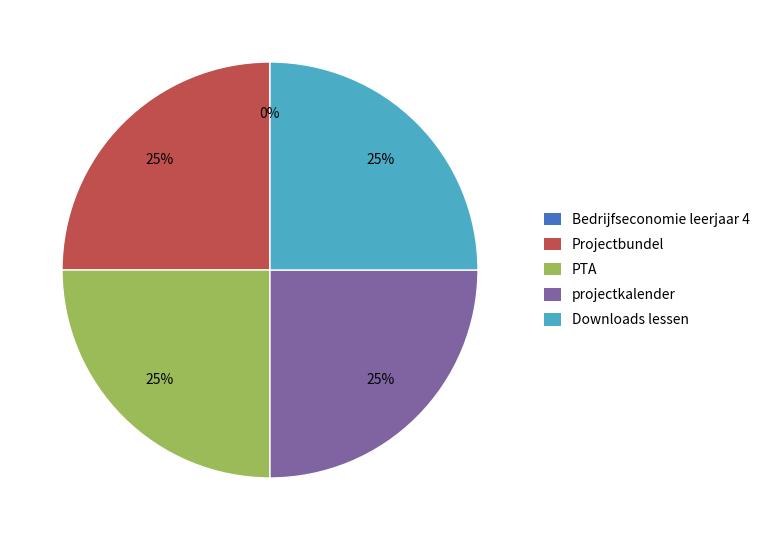

To the nearest percent, what is the difference between the largest and smallest slice percentages?

25%